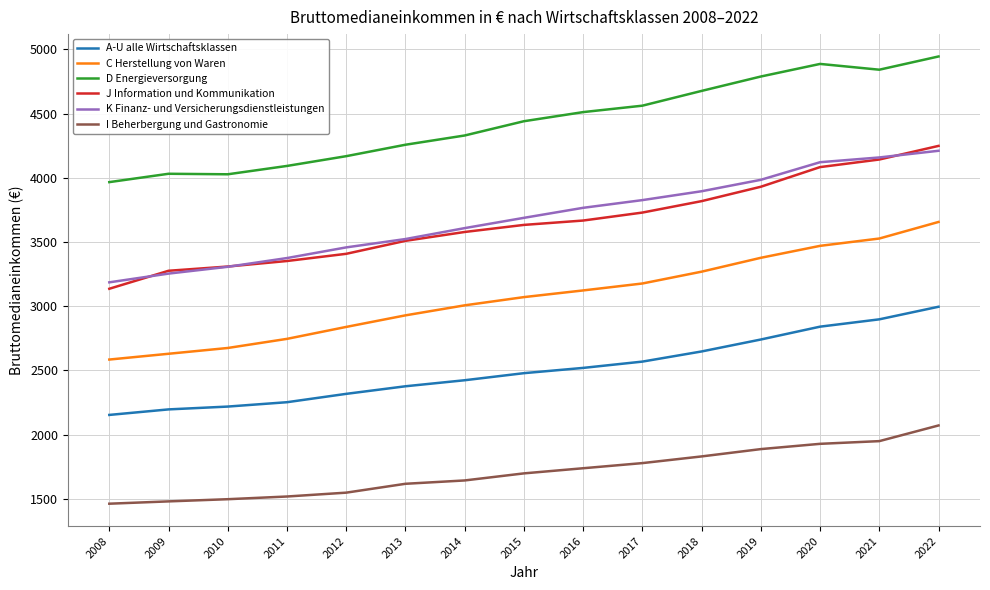

How many values in the I Beherbergung und Gastronomie series are below 1699?

7